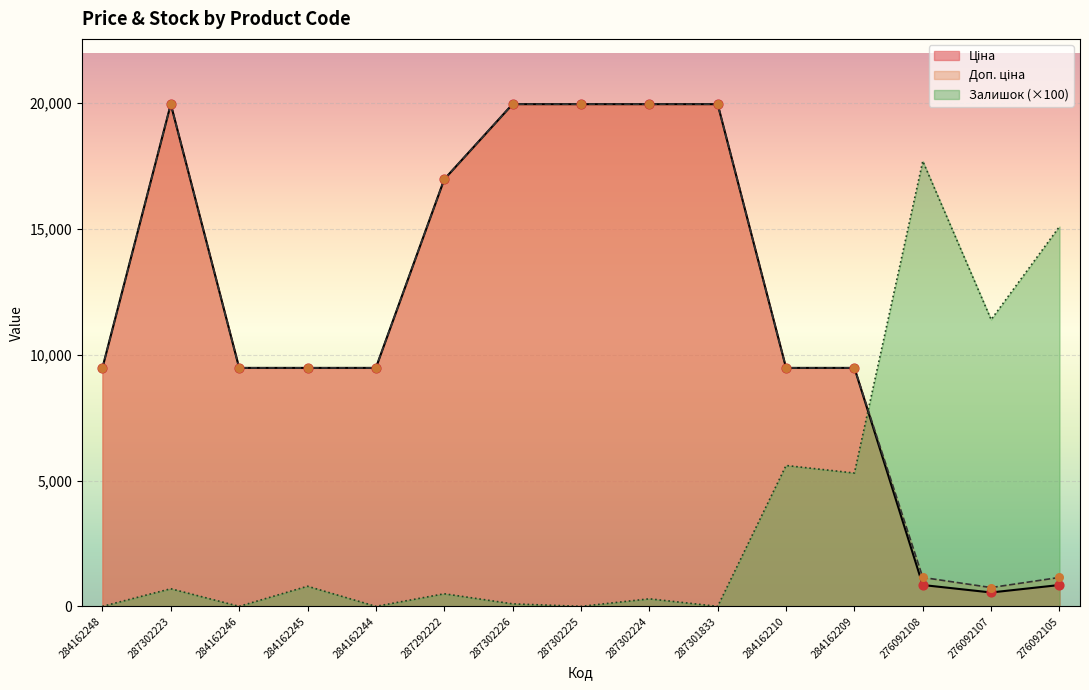

Which series has the largest Y range (max minus min)?

Ціна